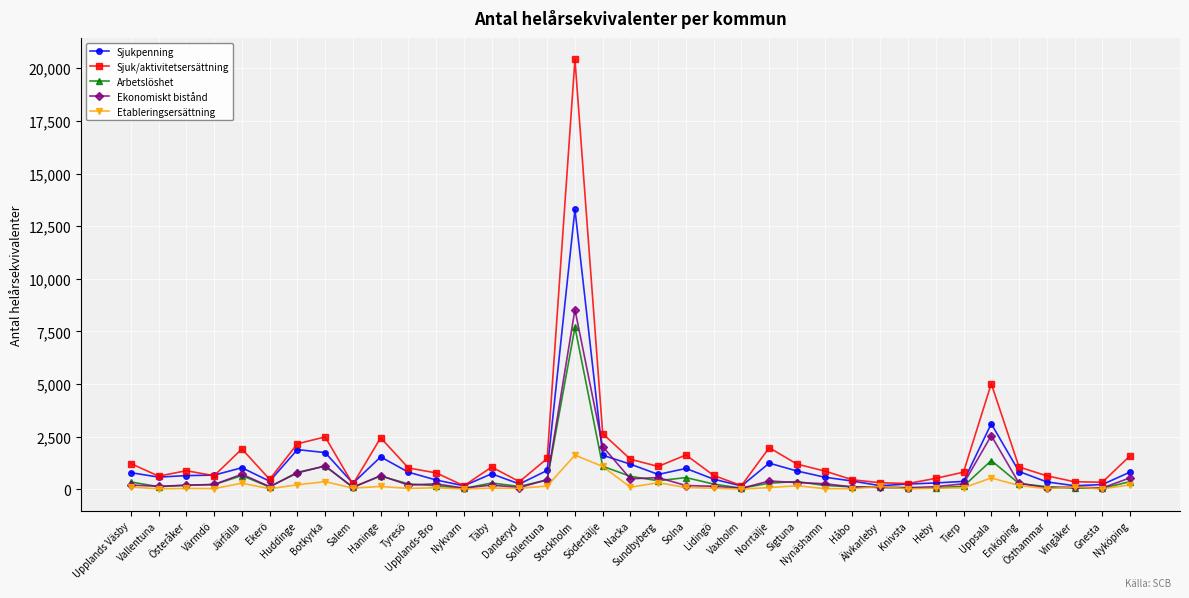

What is the approximate value of Etableringsersättning at Nykvarn?

7.3